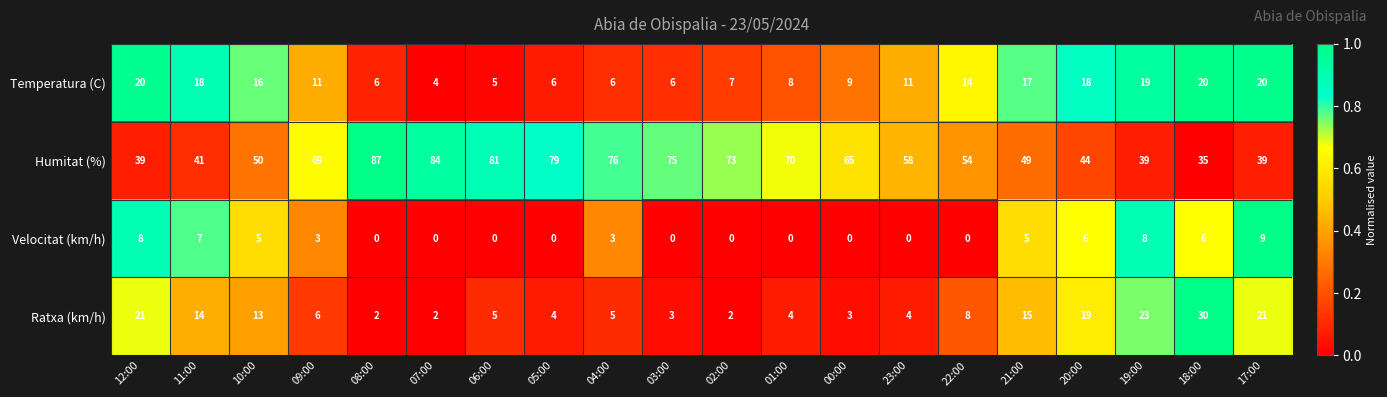

Between 10:00 and 04:00, which series saw the biggest shift?

Humitat (%)